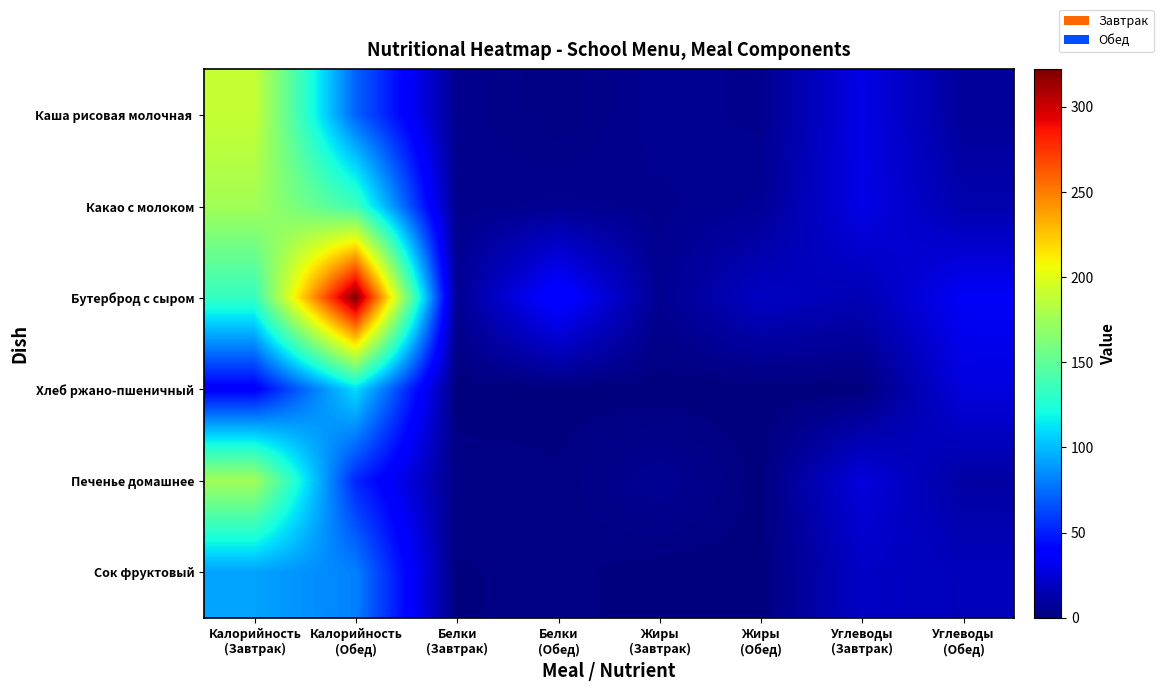

Which series has the largest total across all categories?

Бутерброд с сыром